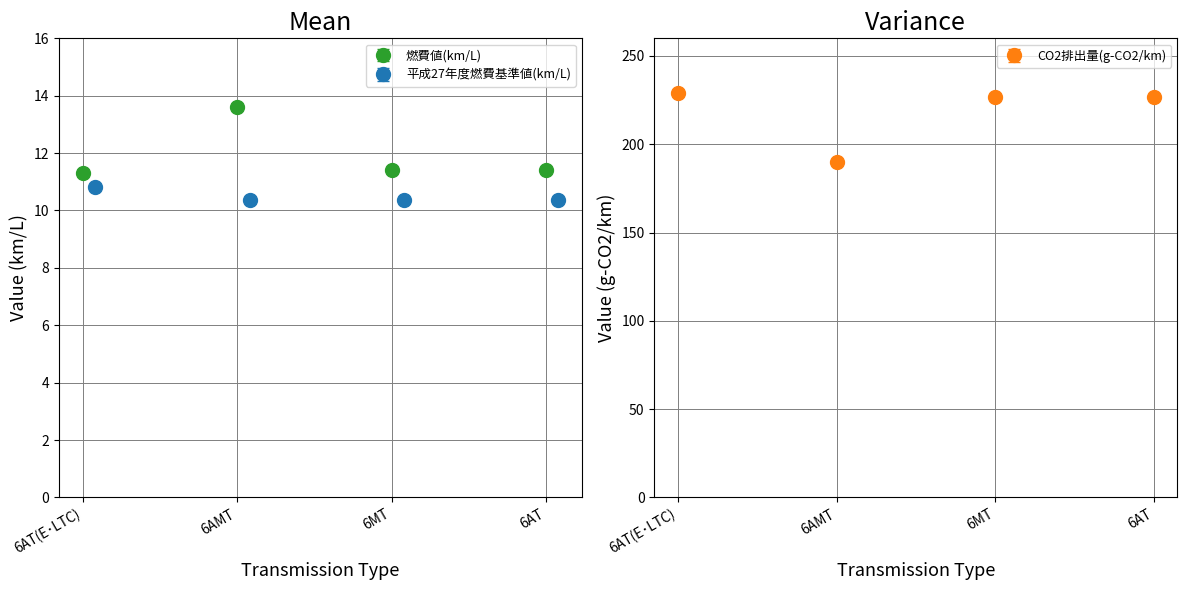

Where is the first local maximum for 燃費値(km/L)?

6AMT